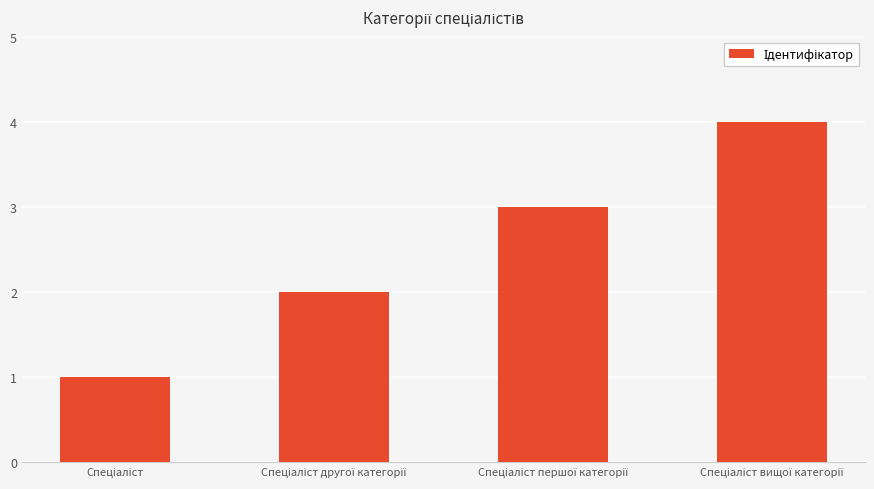

What is the greatest value displayed?

4